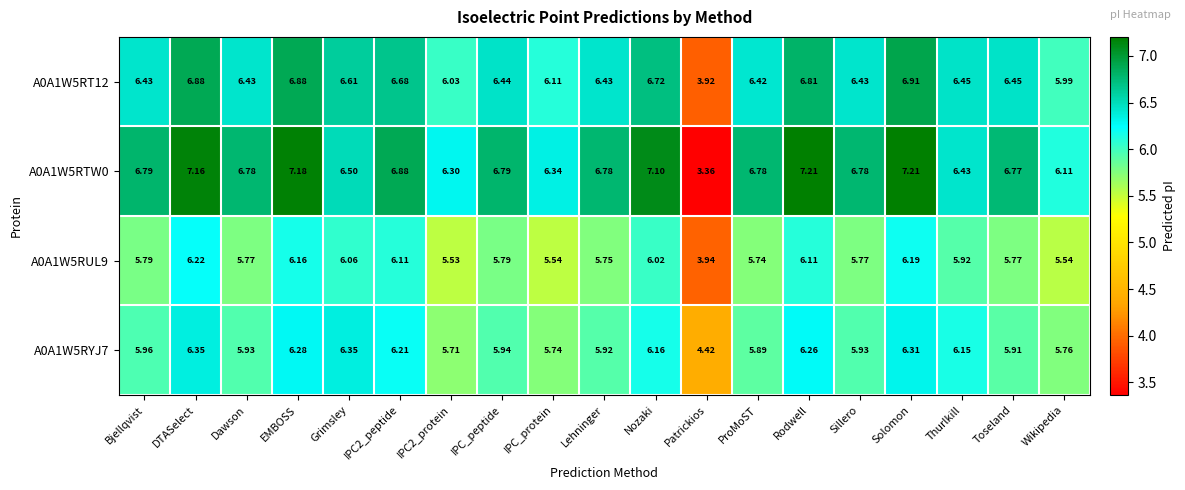

Count the number of data series in this chart.

4